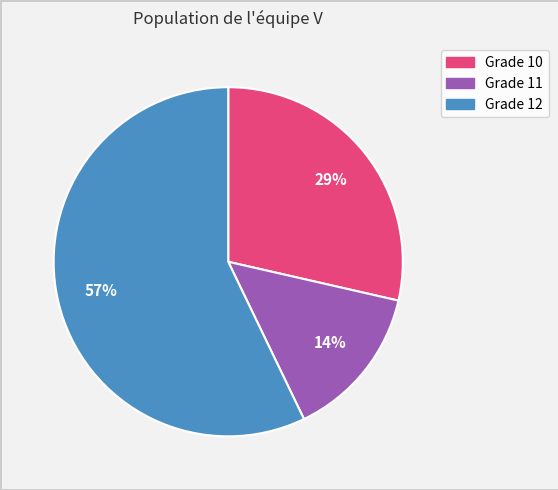

Which category has the biggest portion of the pie?

Grade 12